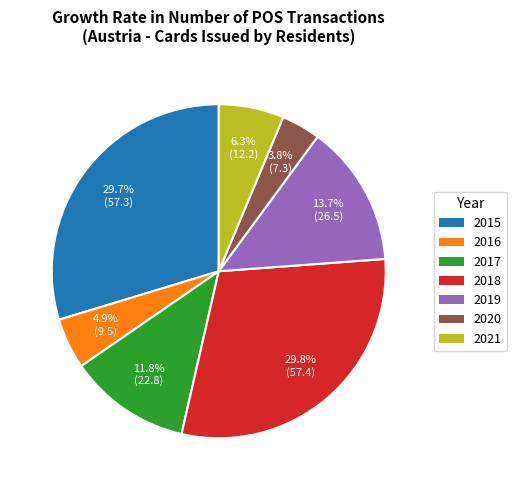

What percentage is NOT represented by 2019?

86.3%